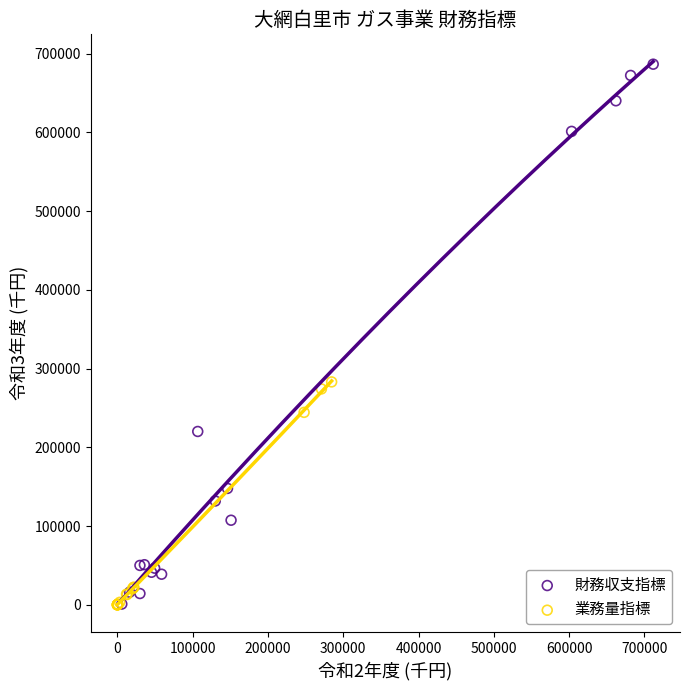

Which series contains the highest Y value?

財務収支指標